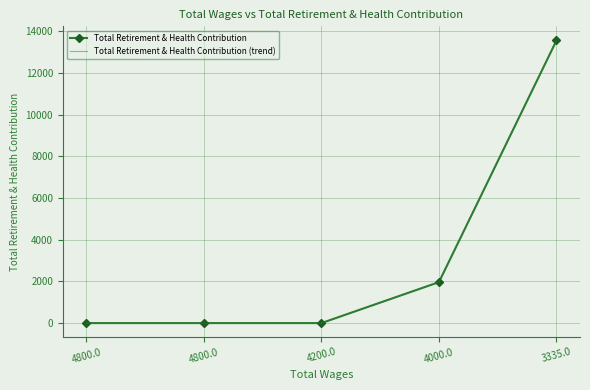

What is the label of the 2nd point from the right?

4000.0